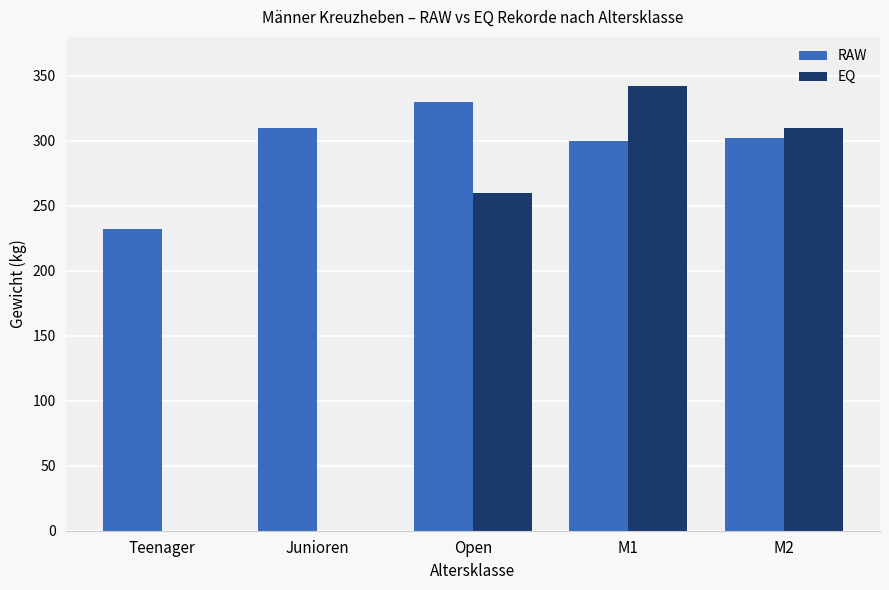

How many groups of bars are there?

5